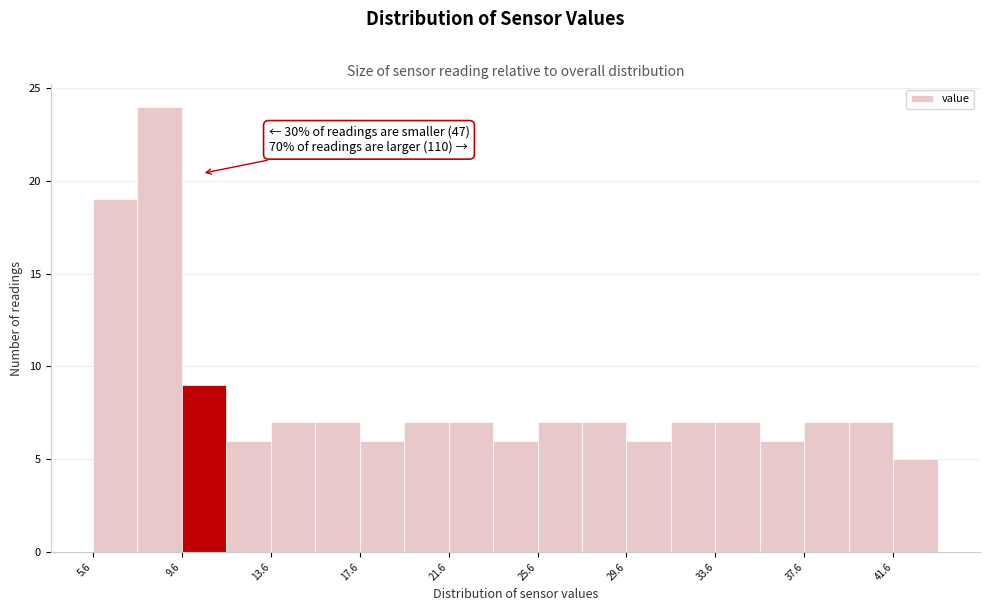

Which range on the x-axis has the tallest bar?

7.6 to 9.6